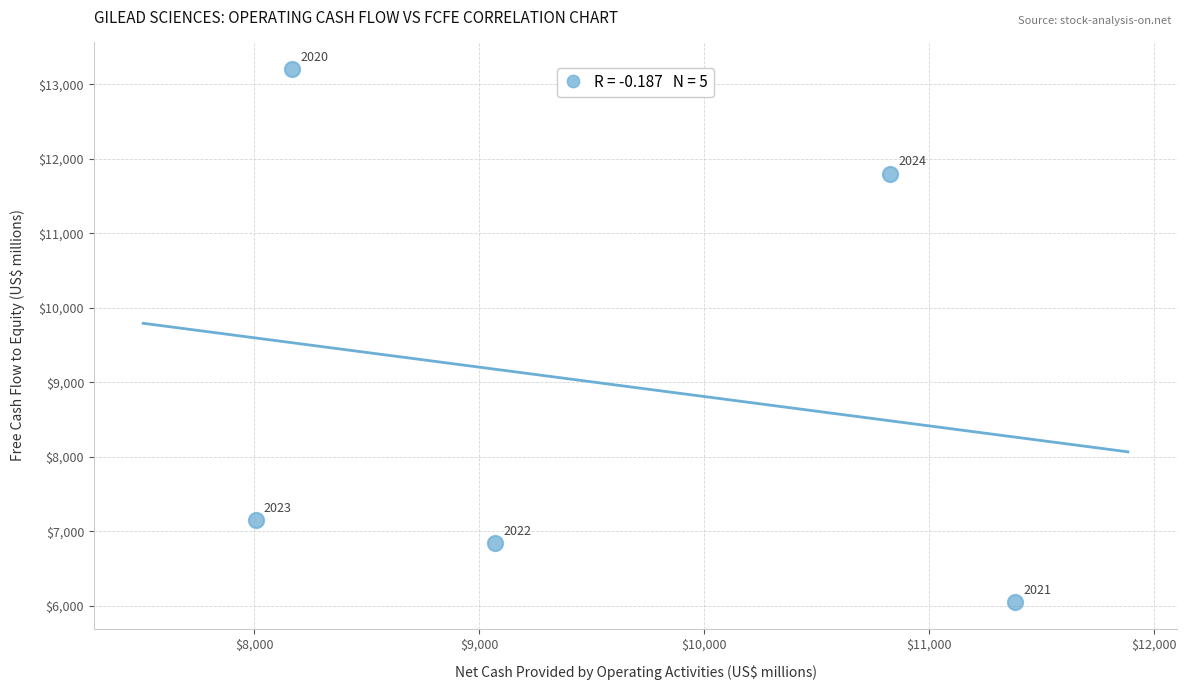

What Y value in the scatter plot is closest to 9628?

11799